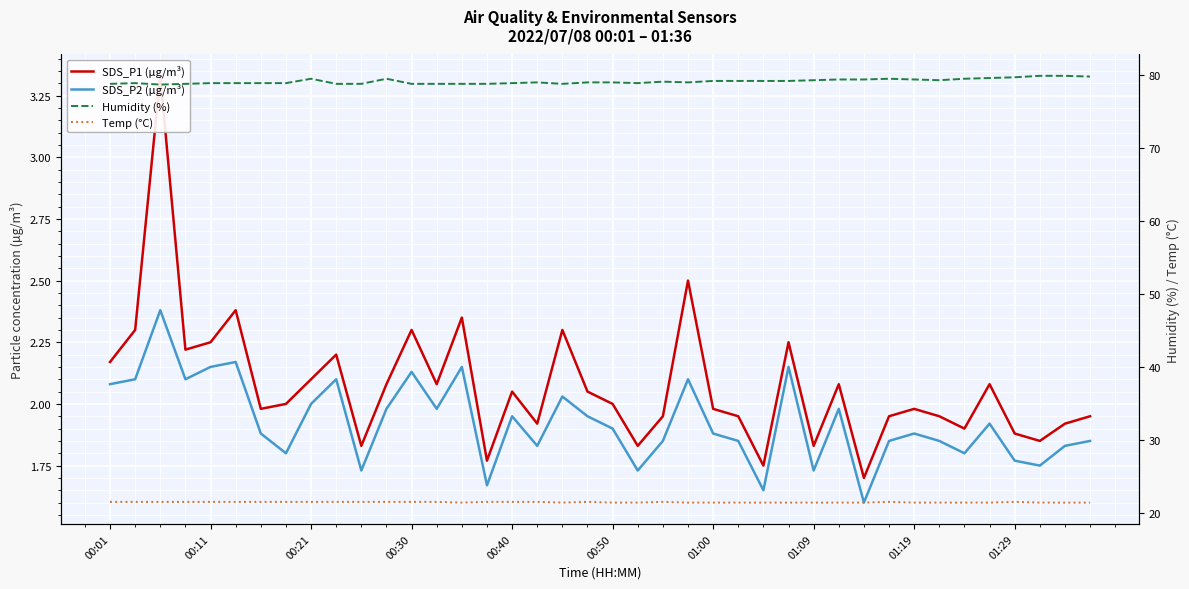

Between 20 and 37, which series saw the biggest shift?

Humidity (%)